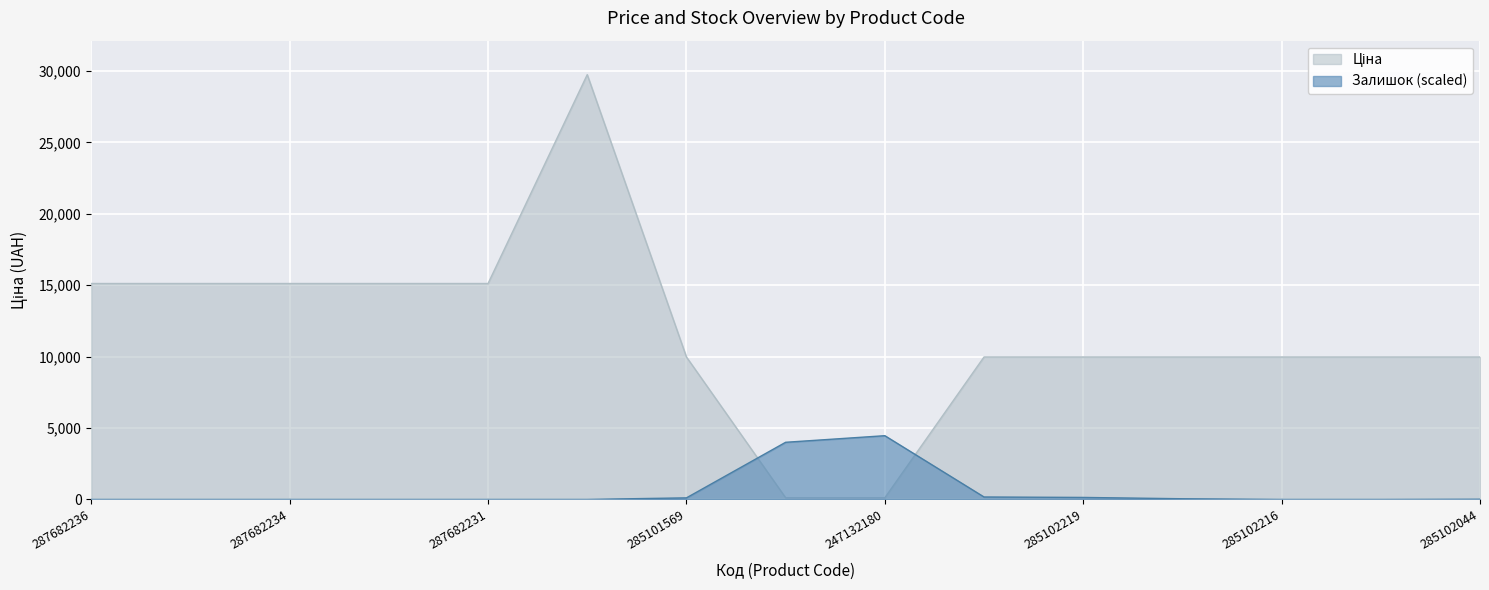

What is the average value of the Залишок series?

596.0